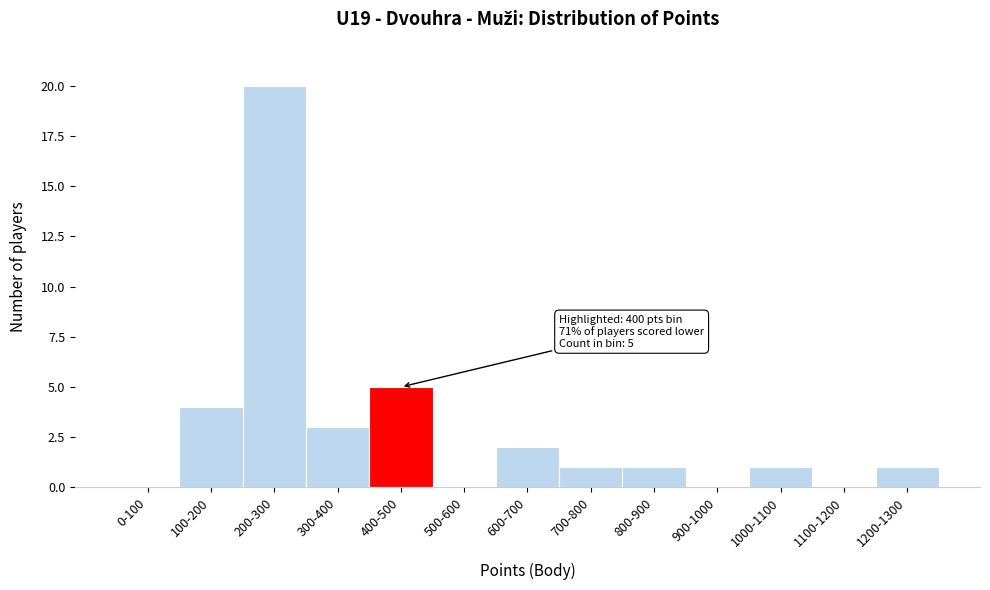

Reading left to right, extract all data points from this chart.

0-100=0	100-200=4	200-300=20	300-400=3	400-500=5	500-600=0	600-700=2	700-800=1	800-900=1	900-1000=0	1000-1100=1	1100-1200=0	1200-1300=1